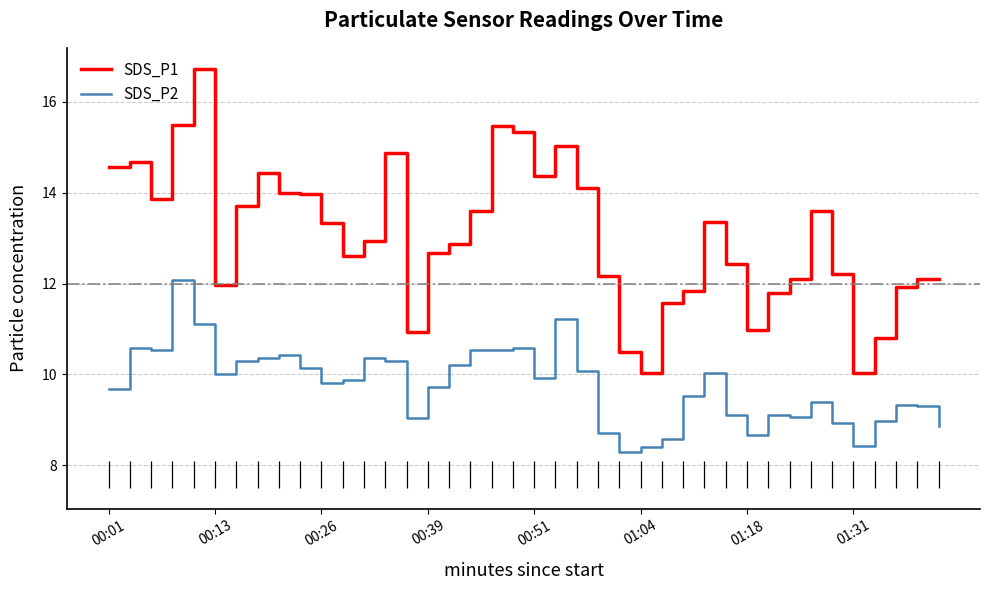

Is the value of SDS_P2 at 19 greater than the value of SDS_P1 at 00:01?

No